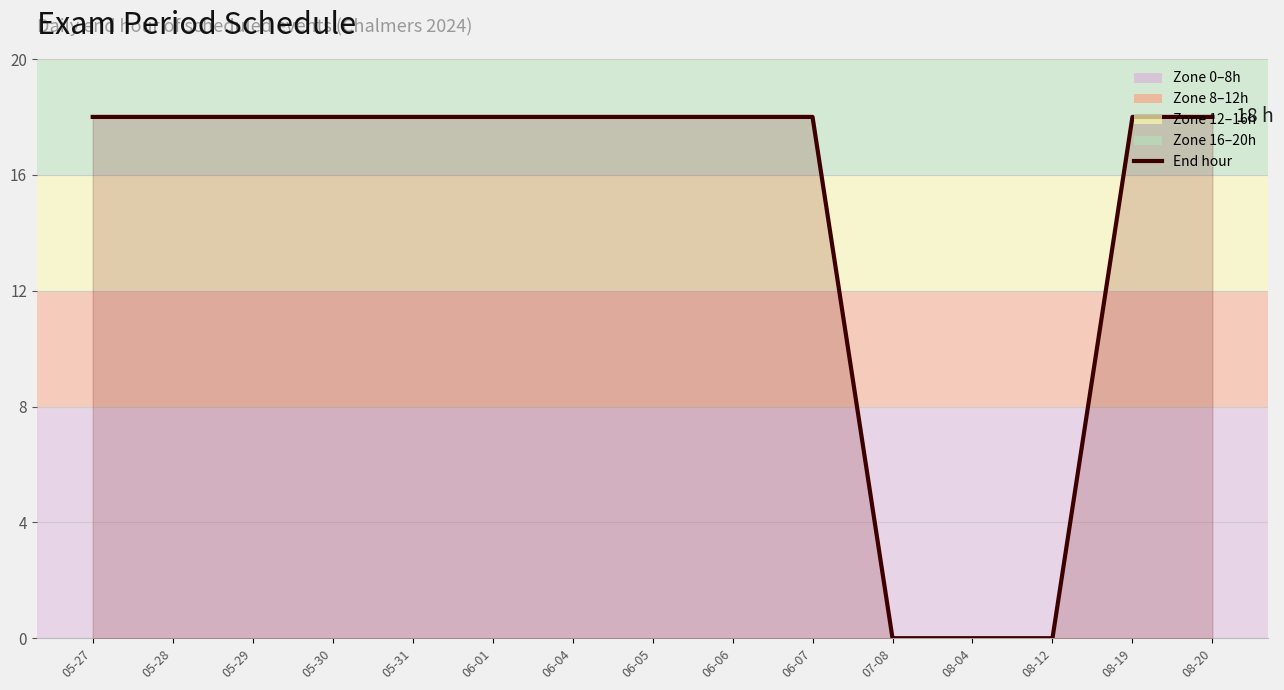

What position from the right is 08-20?

1